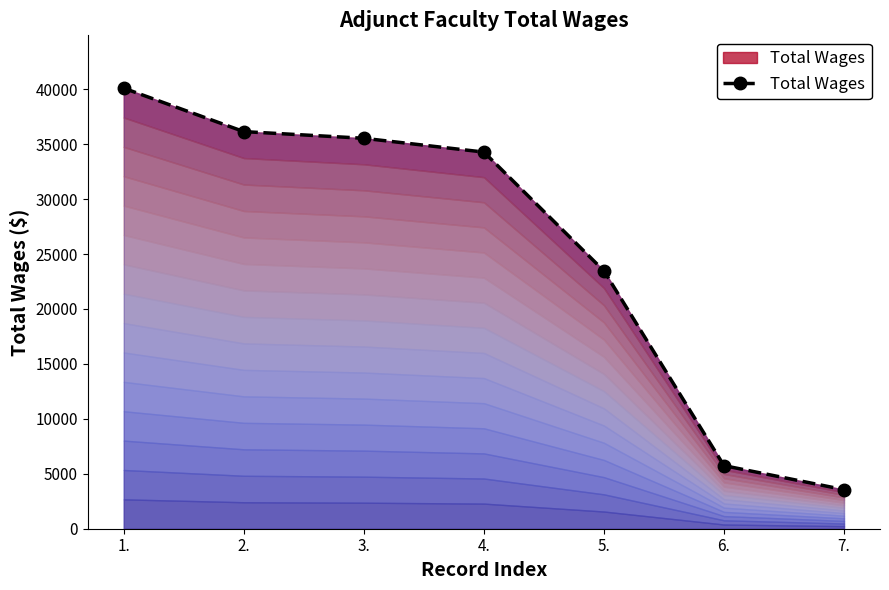

Rank the categories by value from lowest to highest.

7., 6., 5., 4., 3., 2., 1.